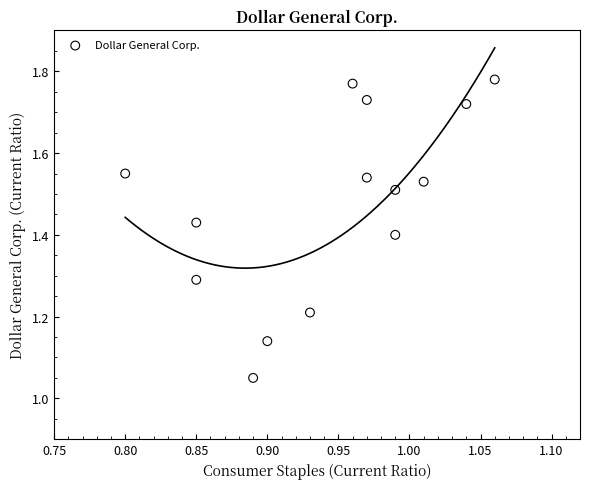

What is the range of X values (max minus min)?

0.3